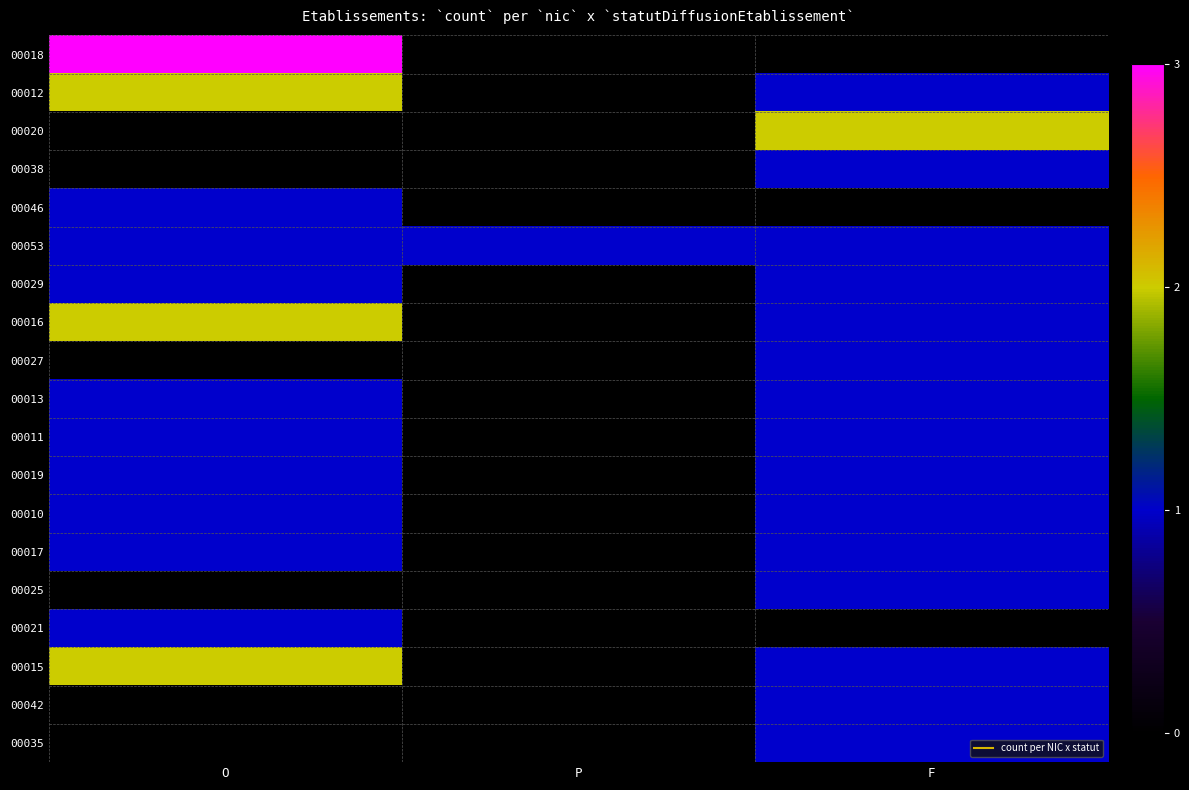

List the series in order of their peak value, highest first.

00018, 00015, 00042, 00035, 00016, 00027, 00013, 00011, 00019, 00010, 00017, 00025, 00021, 00012, 00020, 00038, 00046, 00053, 00029